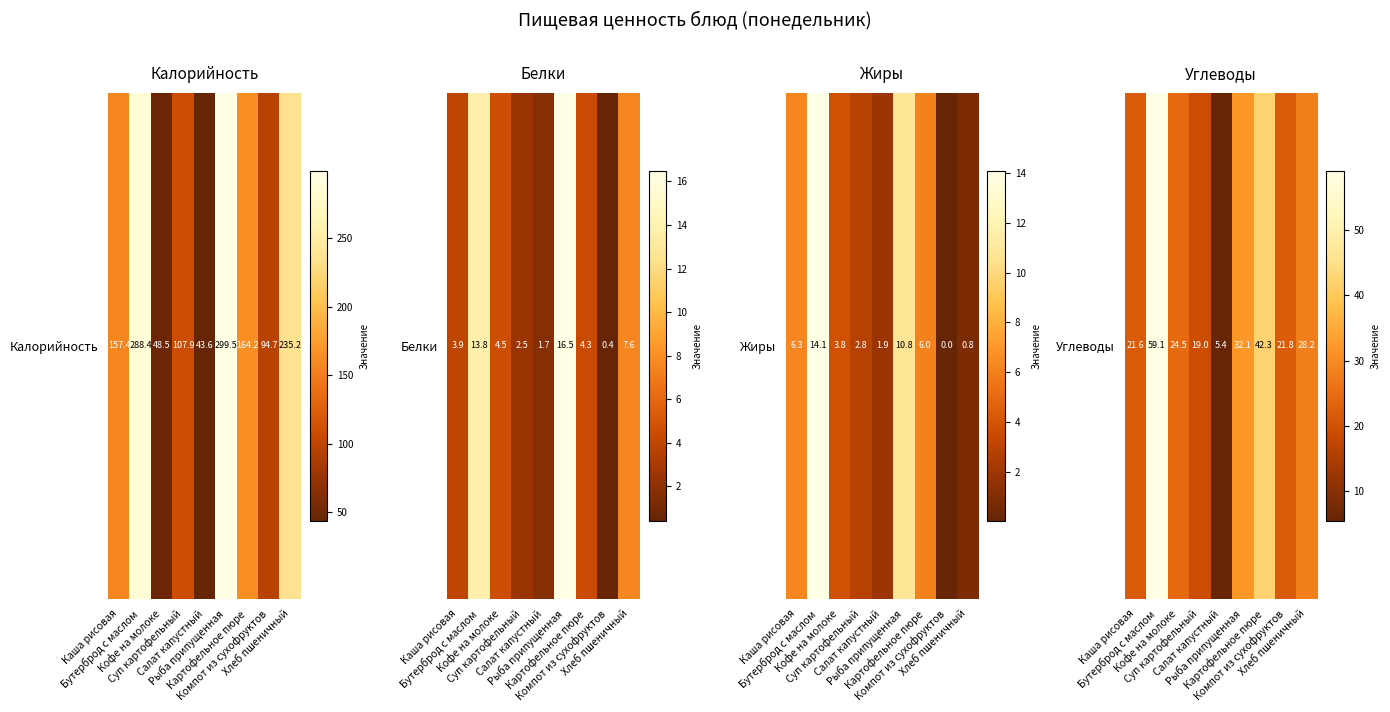

What is the change in value from Кофе на молоке to Салат капустный?

-19.1